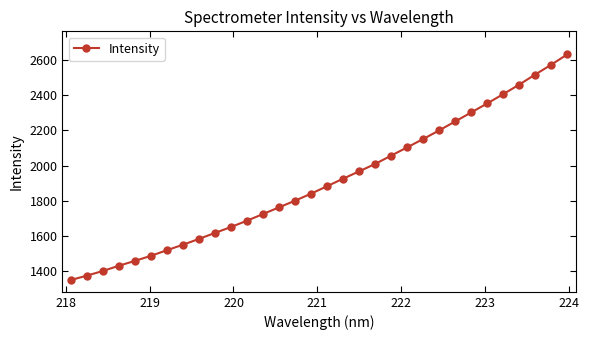

What is the value of the 11th point from the left?

1649.5